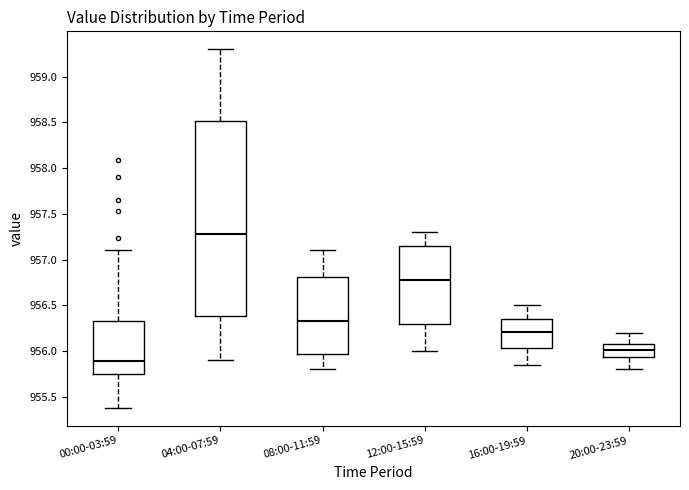

Reading left to right, transcribe this box plot: for each box, give where its median line is, the range the box spans, and where its two whiskers end, as read against the y-axis. The values are not printed on the chart, so give them approximately, as read against the axis.

00:00-03:59: median 955.90, box 955.75 to 956.35, whiskers 955.40 to 957.10
04:00-07:59: median 957.30, box 956.40 to 958.50, whiskers 955.90 to 959.30
08:00-11:59: median 956.35, box 955.95 to 956.80, whiskers 955.80 to 957.10
12:00-15:59: median 956.80, box 956.30 to 957.15, whiskers 956.00 to 957.30
16:00-19:59: median 956.20, box 956.05 to 956.35, whiskers 955.85 to 956.50
20:00-23:59: median 956.00, box 955.95 to 956.10, whiskers 955.80 to 956.20